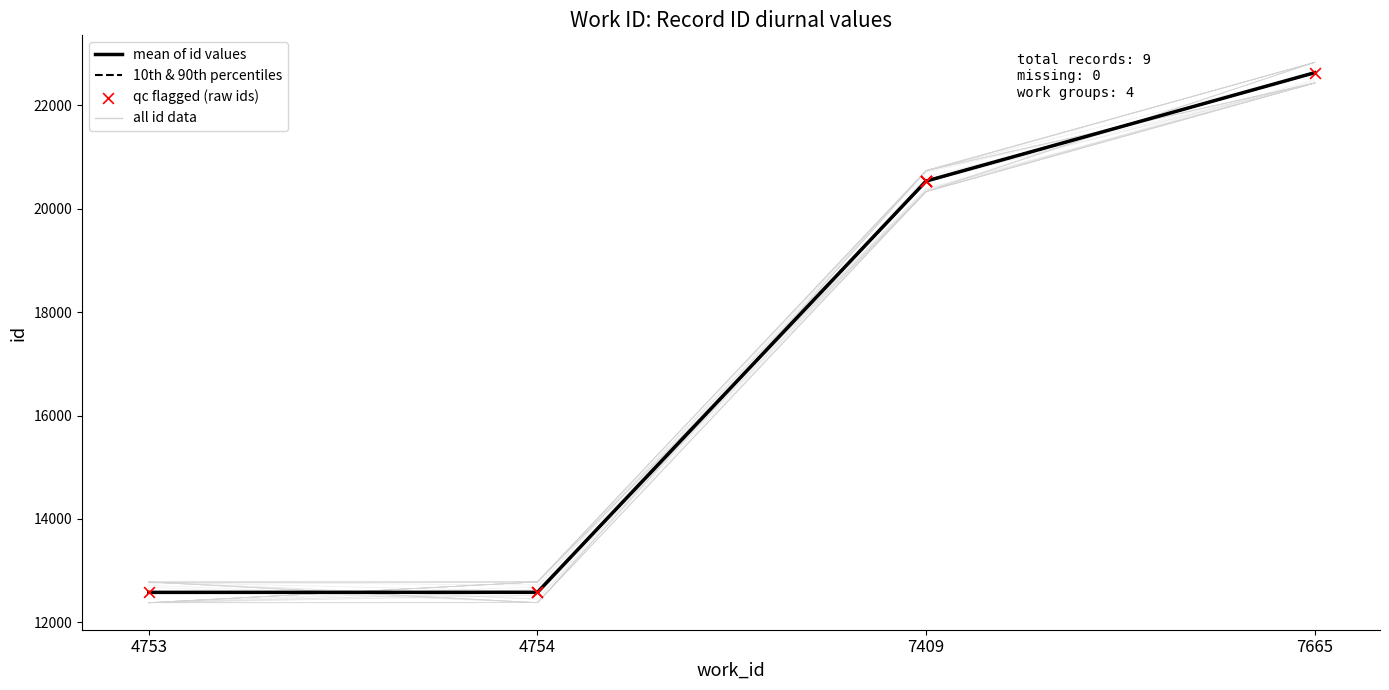

Approximately how many times larger is the value at 7409 compared to 4753?

1.6